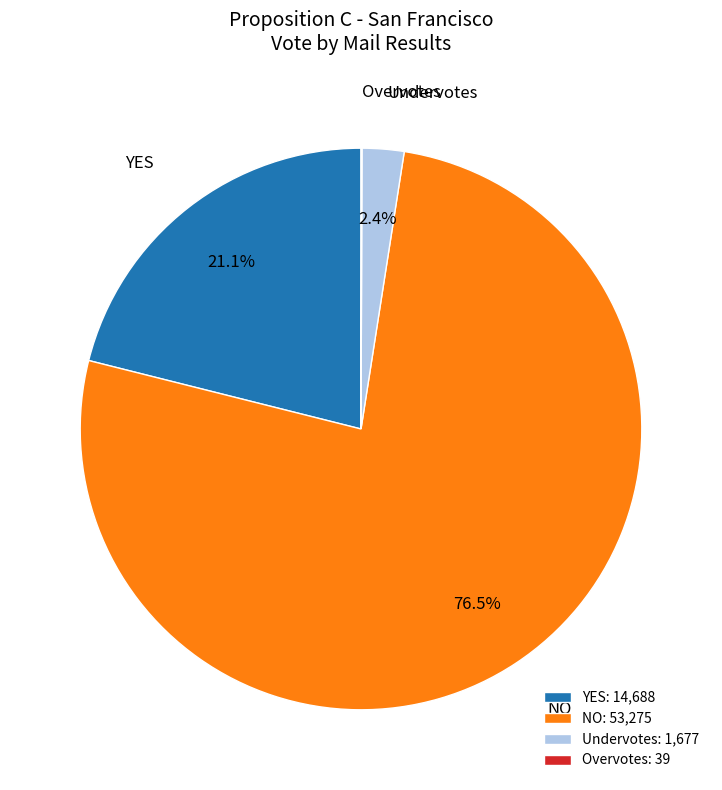

Does NO: 53,275 account for over 50% of the chart?

Yes